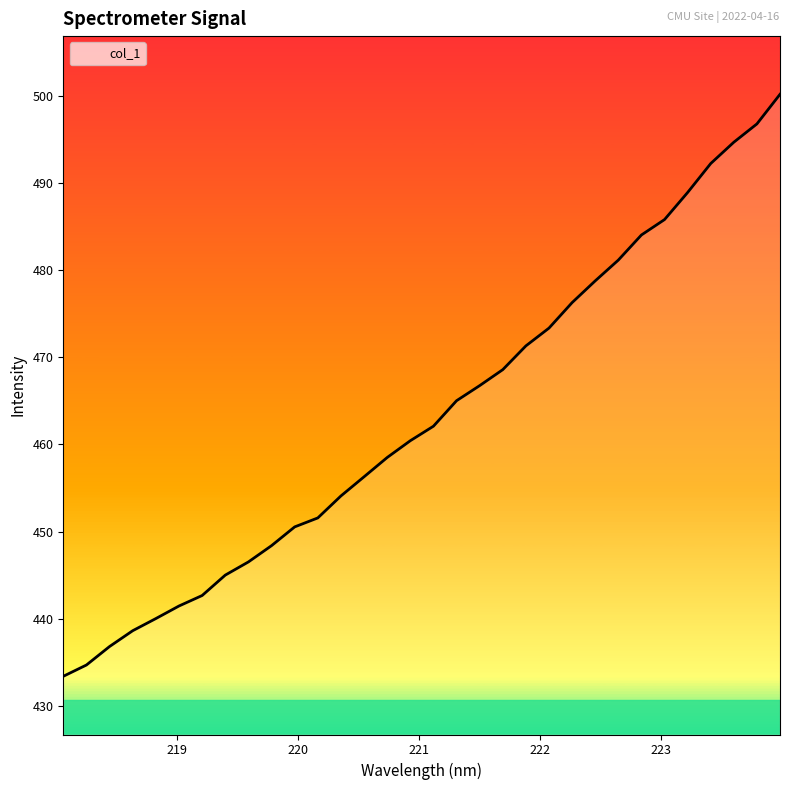

What is the difference between the maximum and minimum values?

66.8